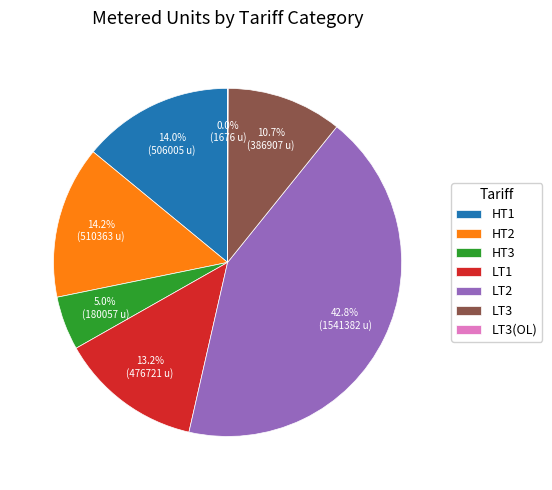

Between LT2 and HT2, which is larger?

LT2